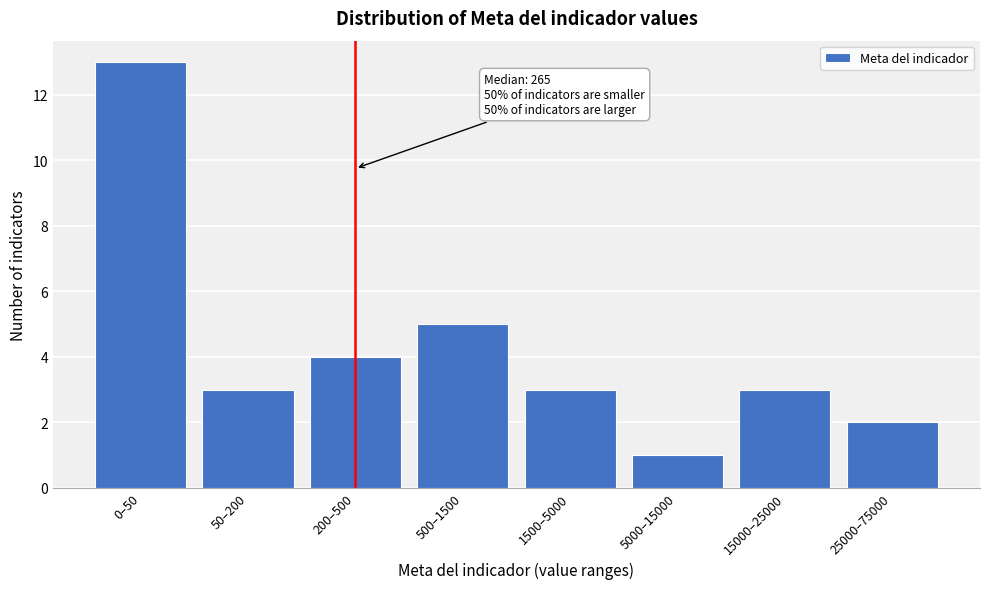

Reading left to right, what are all the values shown in this chart?

13	3	4	5	3	1	3	2